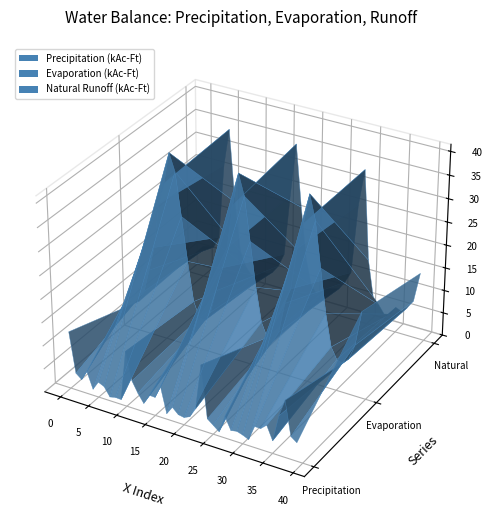

Reading left to right, transcribe all the data shown in this chart.

Precipitation (kAc-Ft): 12.3	3.7	2.7	4.8	1.3	3.3	2.7	0.8	1.1	1.0	11.9	5.9	3.6	1.8	4.0	3.9	6.6	1.2	3.0	1.8	1.6	2.1	4.2	14.1	2.9	1.9	0.9	4.6	2.0	2.3	1.9	1.3	4.5	4.5	5.6	2.7	8.5	12.2	4.9	3.9
Evaporation (kAc-Ft): 6.4	9.1	14.1	19.4	29.2	33.9	40.6	37.0	27.9	18.5	10.1	6.8	6.7	8.8	13.9	19.2	23.9	33.3	40.3	35.9	26.7	17.2	9.9	7.0	6.5	9.0	15.6	19.1	28.0	33.5	40.0	34.9	25.3	15.9	9.1	6.7	6.3	7.6	11.0	18.6
Natural Runoff (kAc-Ft): 6.8	7.1	7.3	9.9	26.4	34.6	18.9	8.1	5.0	3.5	3.7	4.8	4.8	5.6	7.3	10.2	23.6	35.2	21.8	10.7	5.0	3.4	4.5	5.4	5.7	6.1	7.9	10.4	25.7	33.6	14.3	6.5	5.0	3.3	3.6	5.5	5.0	6.2	8.1	14.6